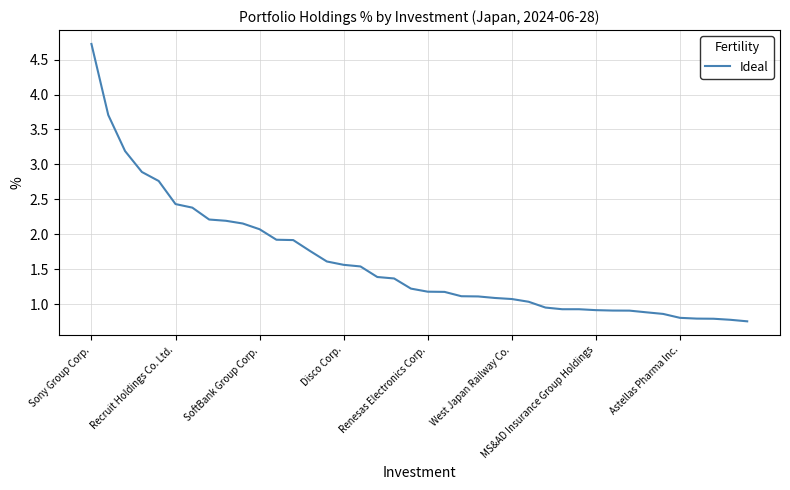

What is the greatest value displayed?

4.7